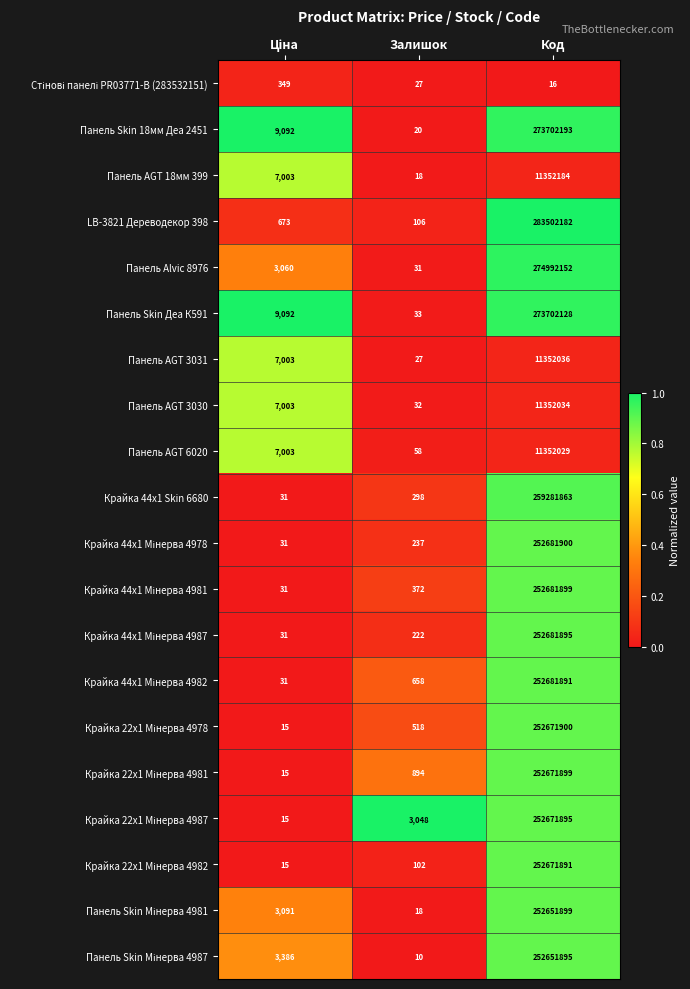

Between Залишок and Код, which series saw the biggest shift?

LB-3821 Дереводекор 398